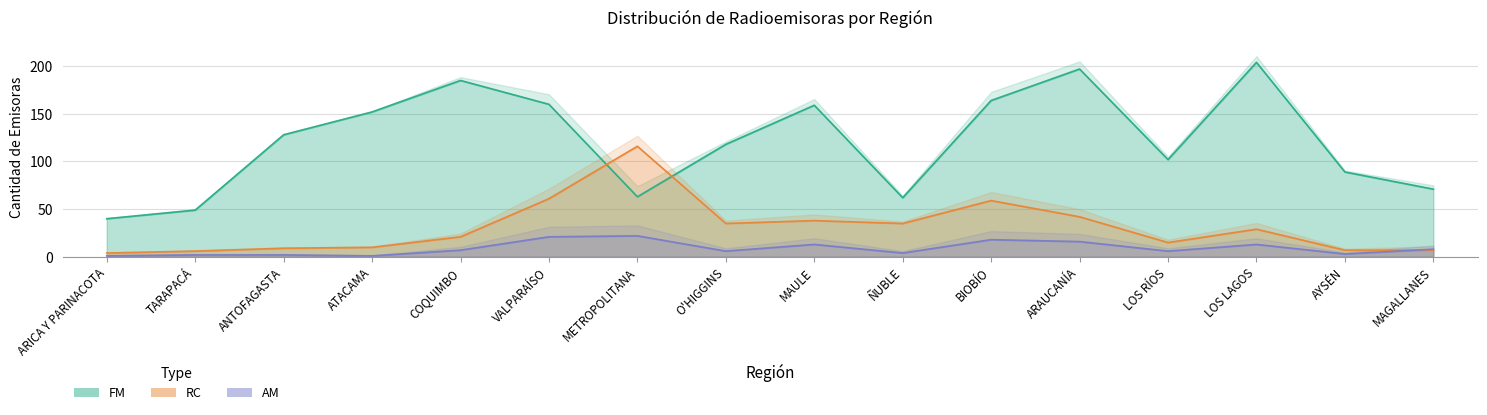

What is the difference between the RC values at MAGALLANES and COQUIMBO?

14